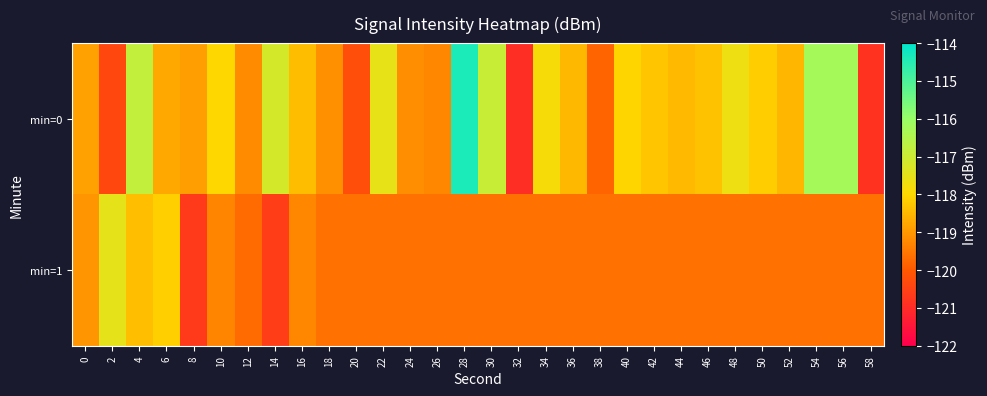

Reading left to right, transcribe all the data shown in this chart.

min=0: 0=-118.9	2=-120.4	4=-116.8	6=-118.8	8=-118.9	10=-118.0	12=-119.2	14=-117.2	16=-118.4	18=-119.1	20=-120.2	22=-117.5	24=-119.2	26=-119.3	28=-114.4	30=-116.9	32=-120.9	34=-117.8	36=-118.5	38=-119.8	40=-118.1	42=-118.3	44=-118.5	46=-118.4	48=-117.6	50=-118.2	52=-118.5	54=-116.3	56=-116.3	58=-120.9
min=1: 0=-119.1	2=-117.5	4=-118.4	6=-118.2	8=-120.7	10=-119.3	12=-119.7	14=-120.6	16=-119.3	18=-119.6	20=-119.6	22=-119.6	24=-119.6	26=-119.6	28=-119.6	30=-119.6	32=-119.6	34=-119.6	36=-119.6	38=-119.6	40=-119.6	42=-119.6	44=-119.6	46=-119.6	48=-119.6	50=-119.6	52=-119.6	54=-119.6	56=-119.6	58=-119.6